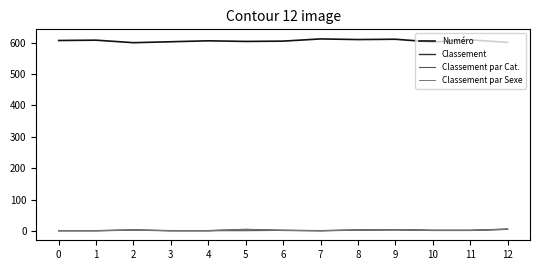

Is this an area chart (filled region under the line)?

No